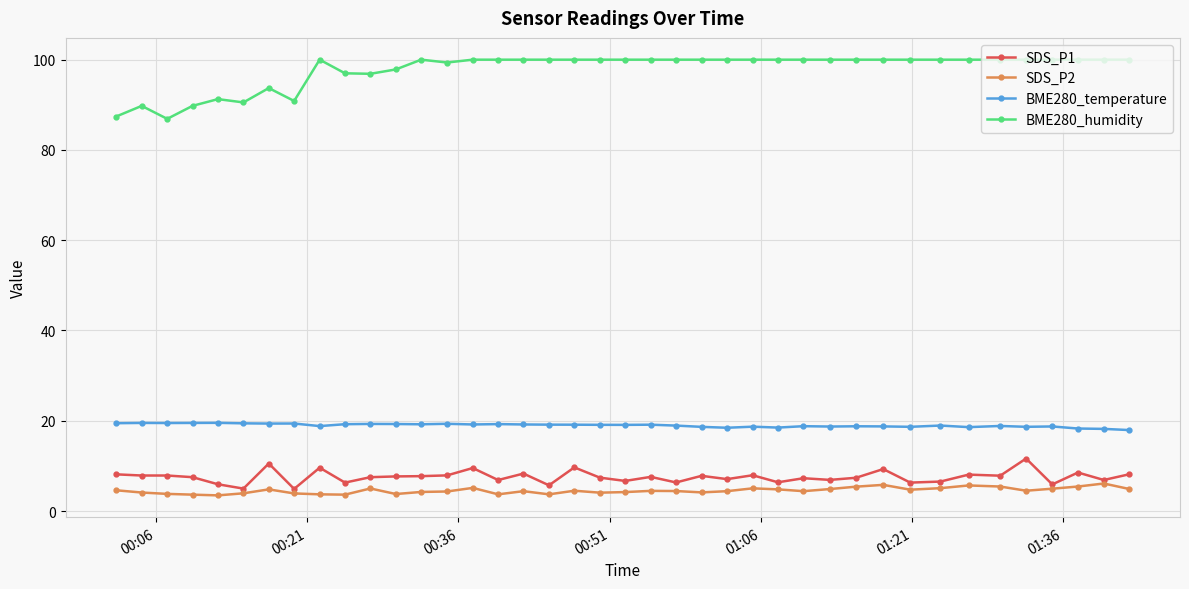

How many categories are shown in the chart?

40